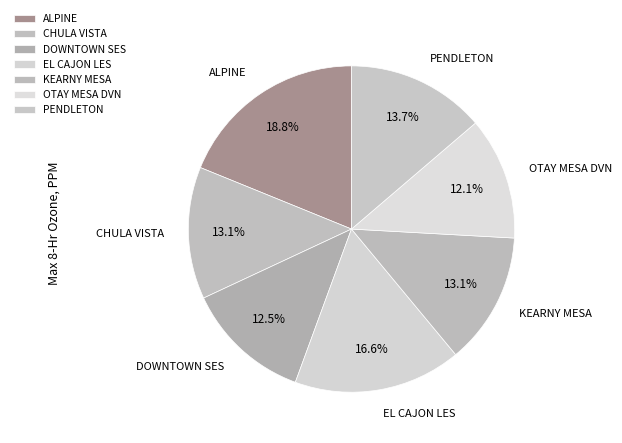

To the nearest percent, what is the difference between the largest and smallest slice percentages?

7%